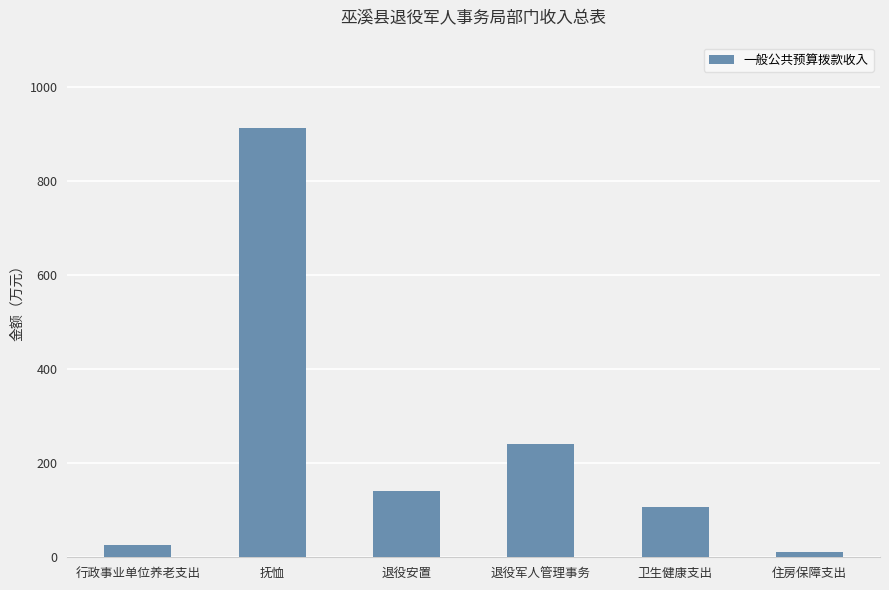

Reading left to right, list all the values displayed in this chart.

26.0	912.0	140.0	241.6	107.5	12.0